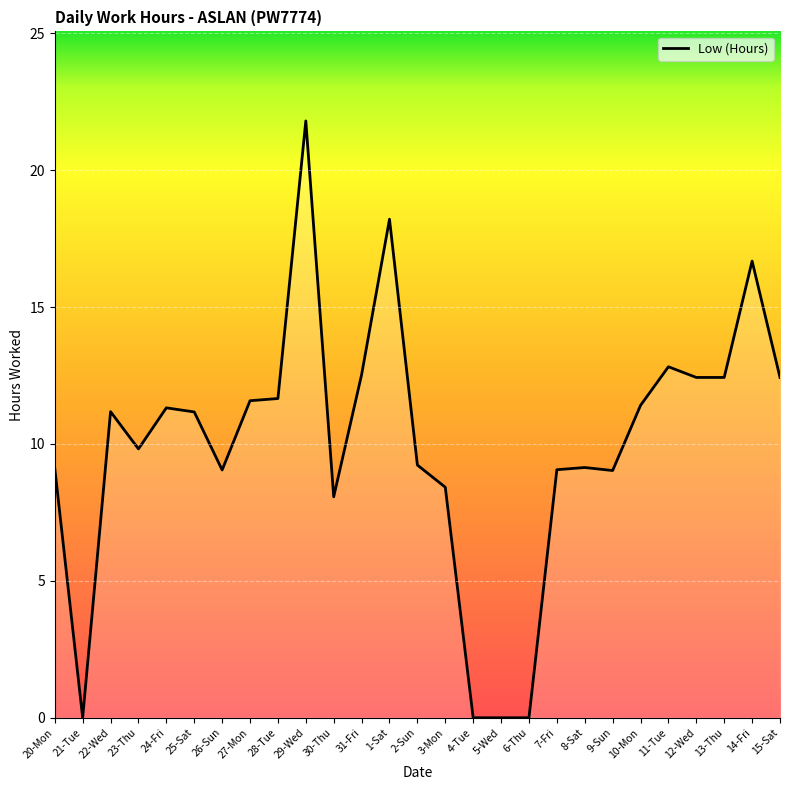

Approximately how many times larger is the value at 1-Sat compared to 29-Wed?

0.8